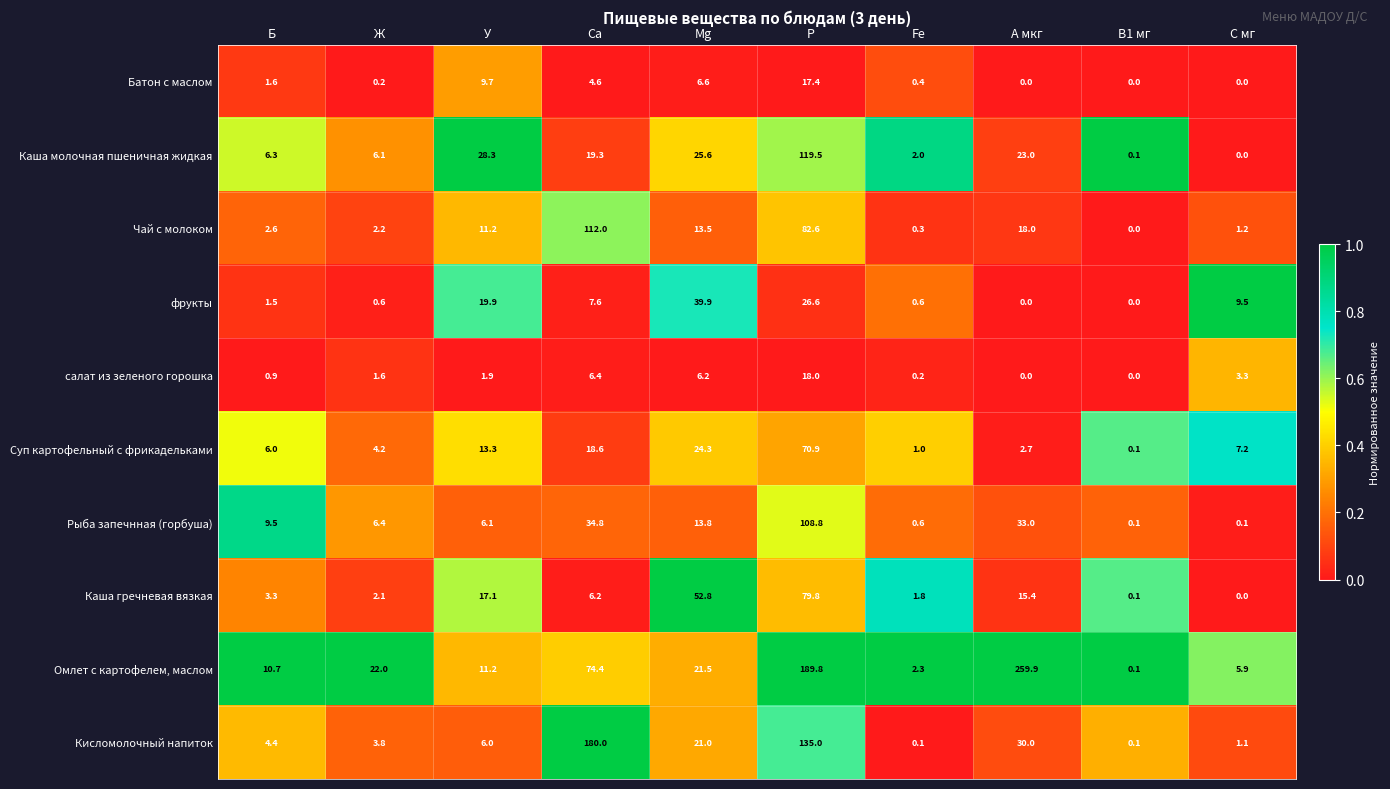

What is the difference between the highest and lowest values at Ca?

175.4